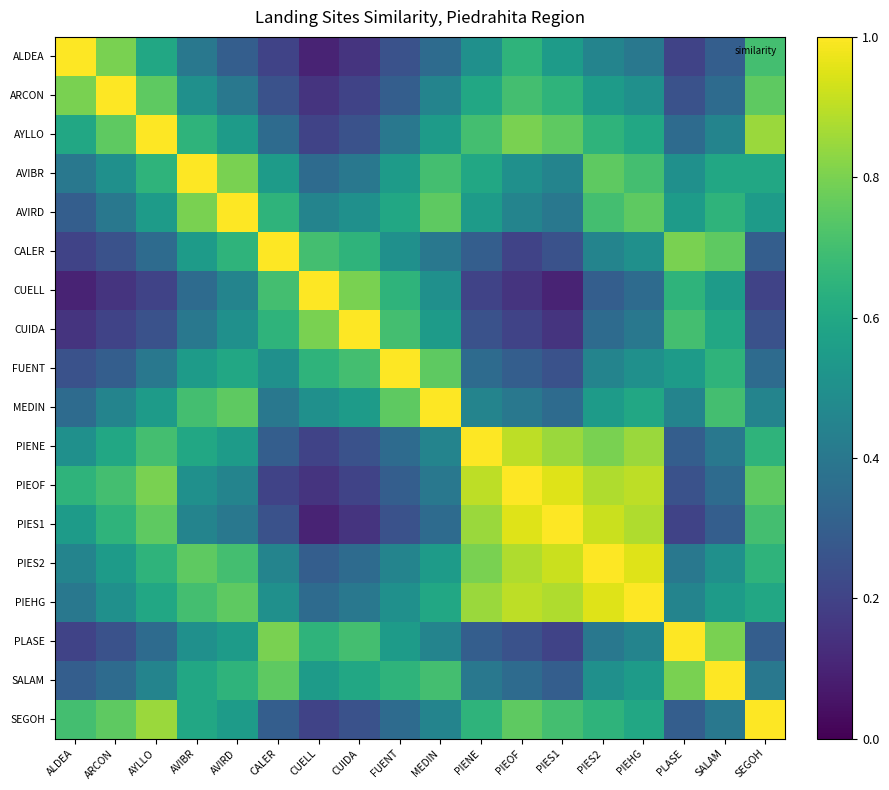

List the series in order of their peak value, highest first.

ALDEA, ARCON, AYLLO, AVIBR, AVIRD, CALER, CUELL, CUIDA, FUENT, MEDIN, PIENE, PIEOF, PIES1, PIES2, PIEHG, PLASE, SALAM, SEGOH